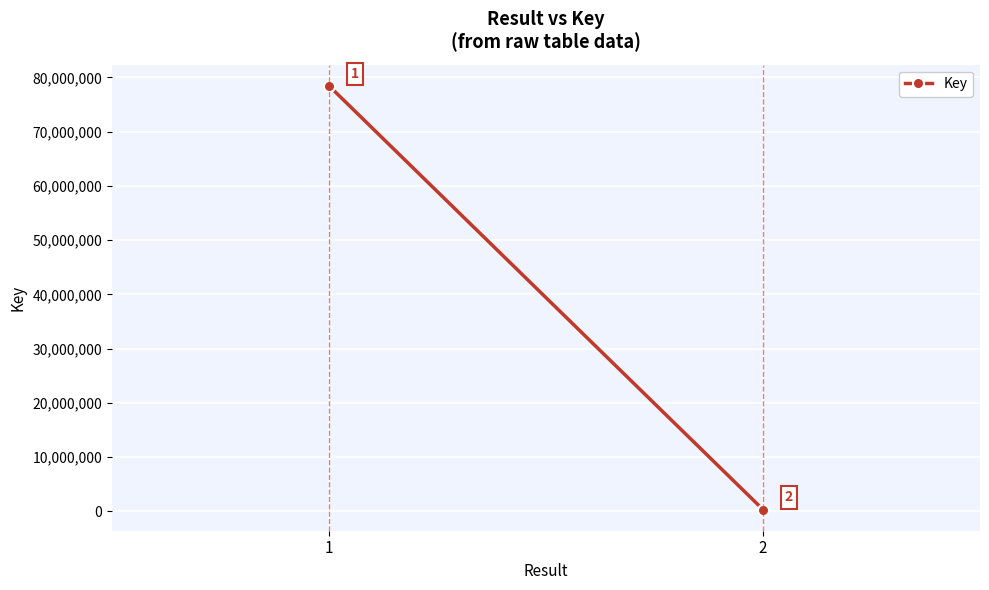

Reading left to right, transcribe all the data shown in this chart.

78437483	313418